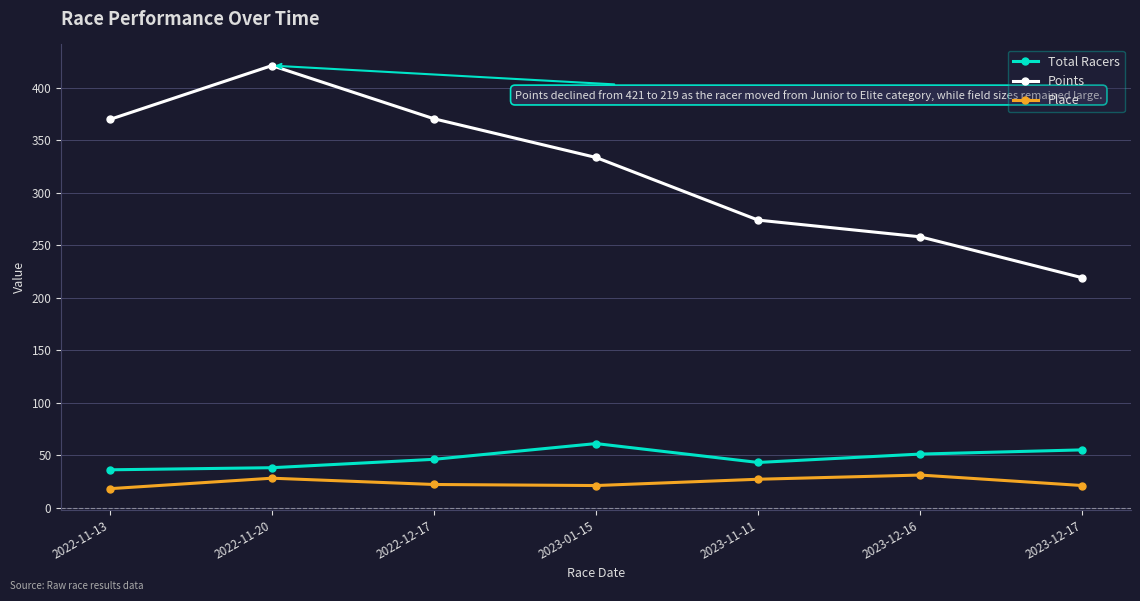

True or false: Points has more than 2 interior local peaks.

False